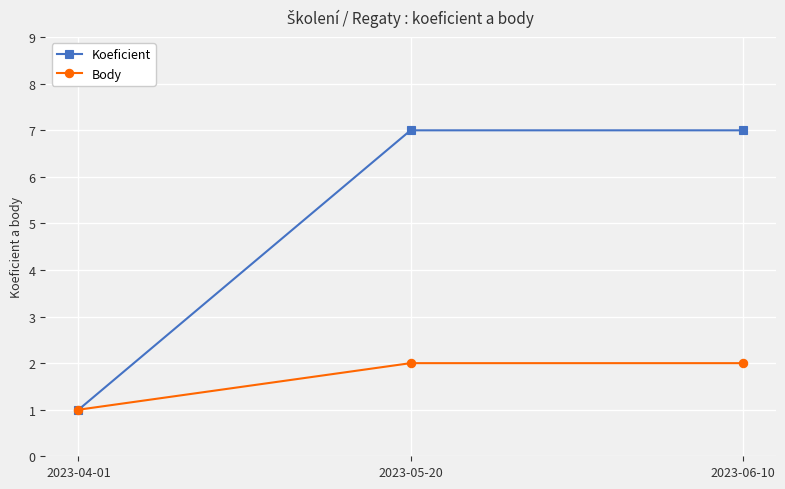

What is the difference between the highest and lowest values at 2023-06-10?

5